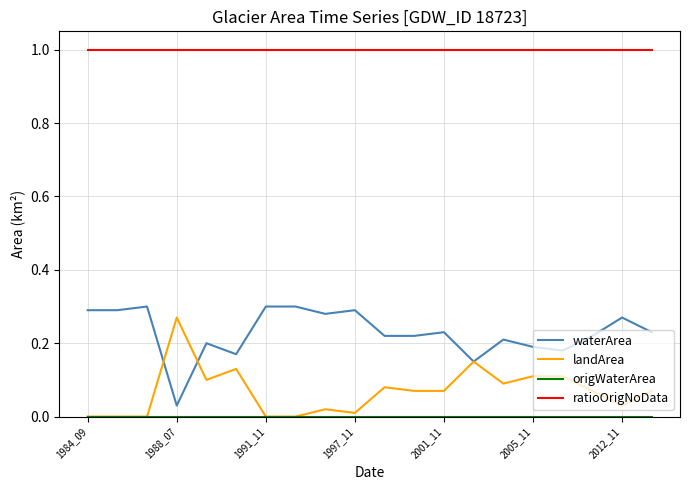

Which series has the largest total across all categories?

ratioOrigNoData